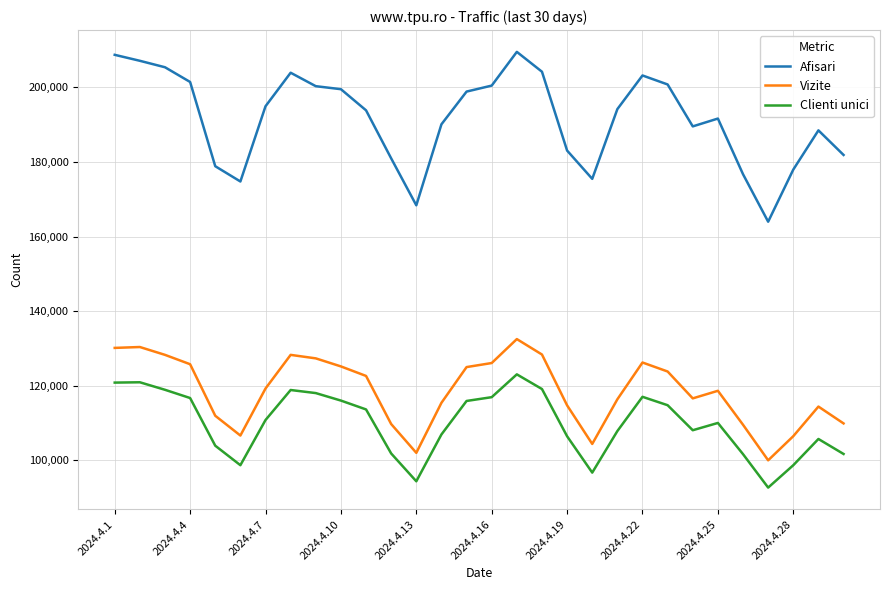

True or false: Afisari and Vizite cross at least once.

False